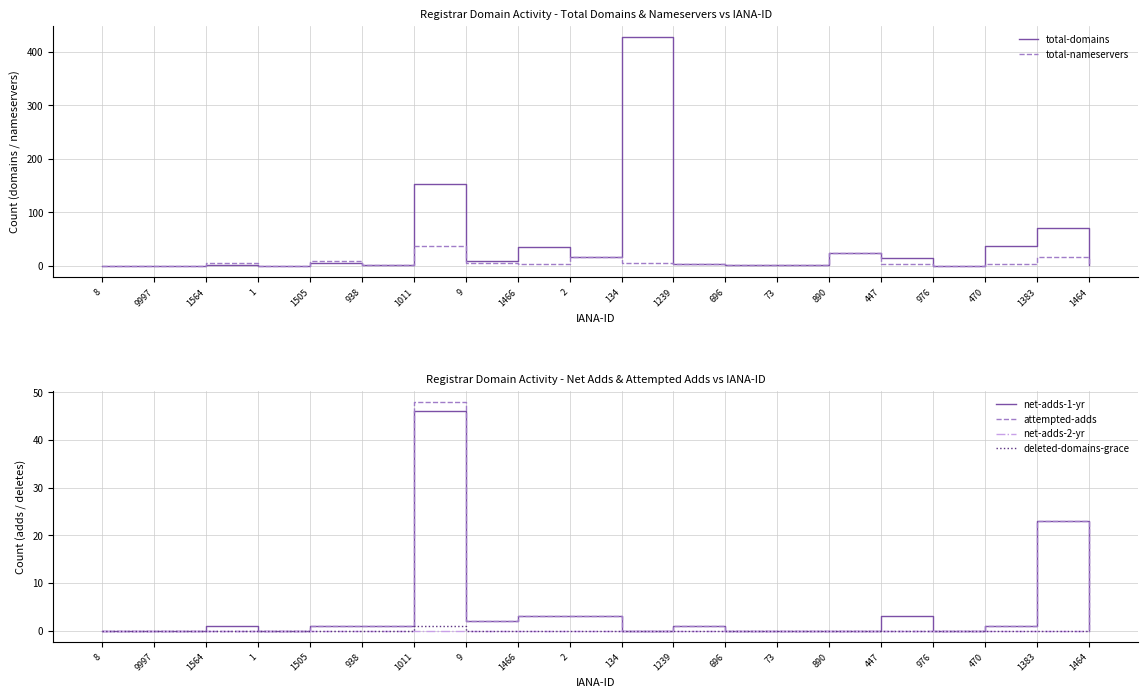

How many intersections are there between total-nameservers and net-adds-1-yr?

4